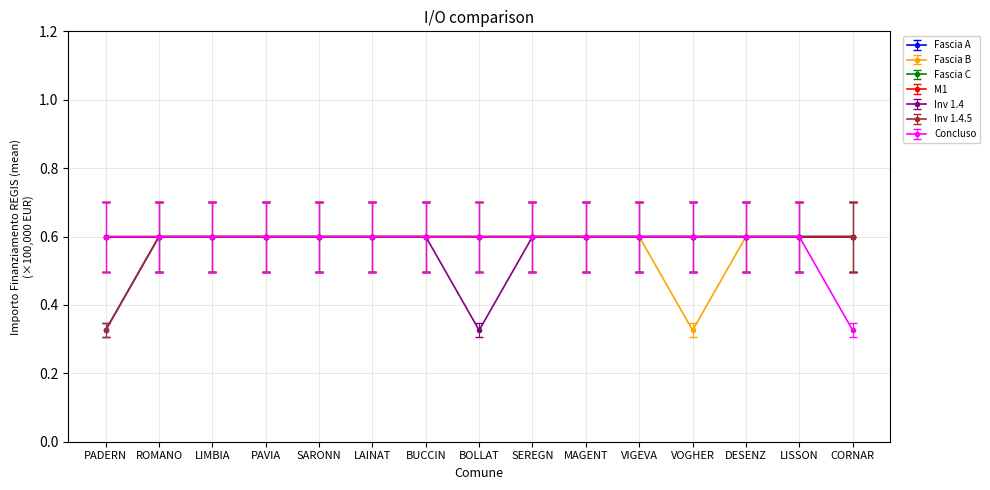

Is this an area chart (filled region under the line)?

No